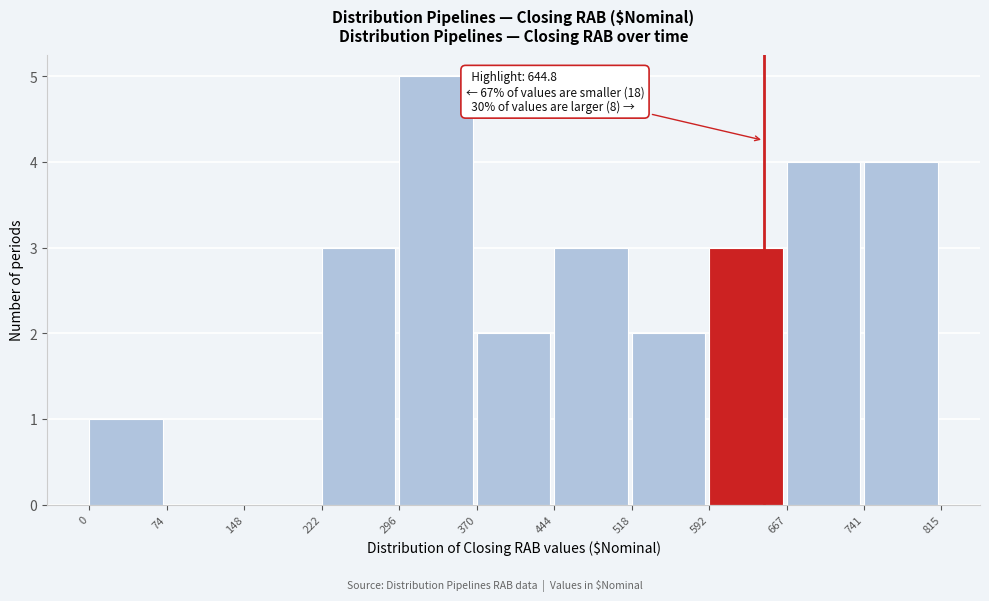

Over which range of the x-axis is the bar tallest?

296 to 370